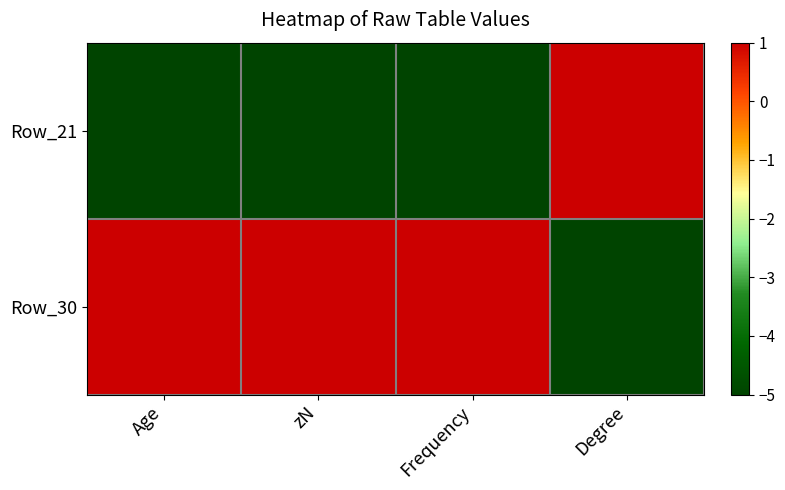

Rank the series at Frequency from highest to lowest value.

Row_30, Row_21